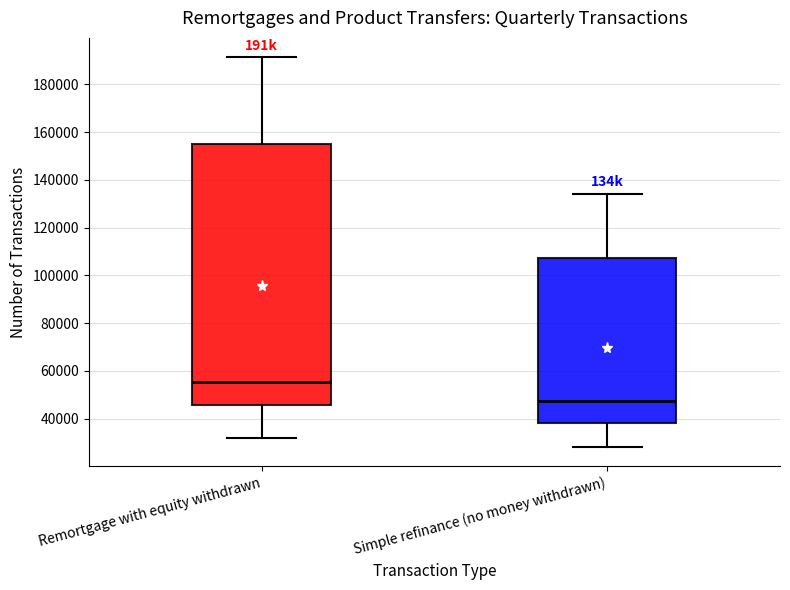

Which box has the highest median line?

Remortgage with equity withdrawn